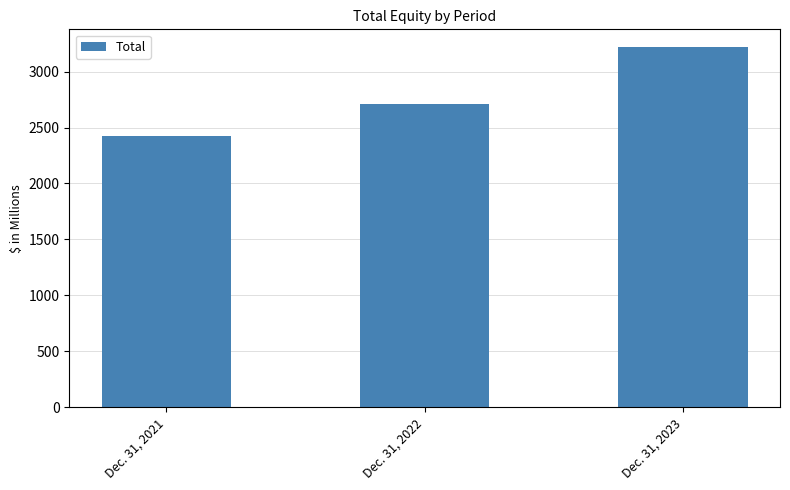

Reading left to right, extract all data points from this chart.

2421.9	2708.1	3217.1